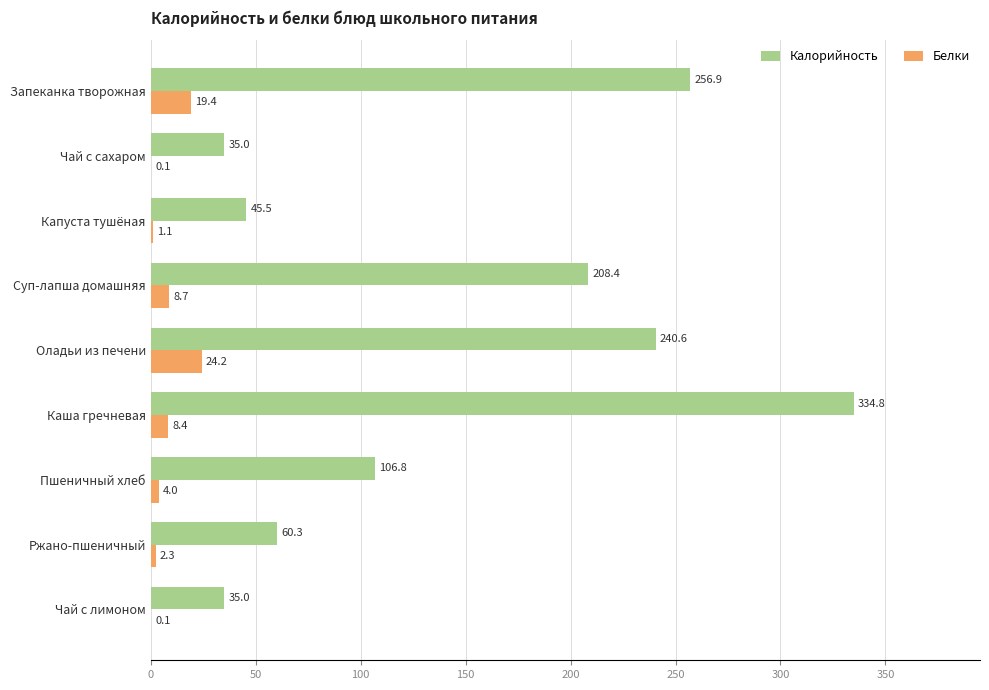

Where is Белки nearest to the value 12?

Суп-лапша домашняя